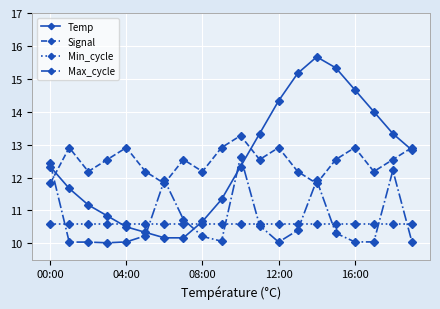

List the series in order of their peak value, highest first.

Temp, Signal, Max_cycle, Min_cycle